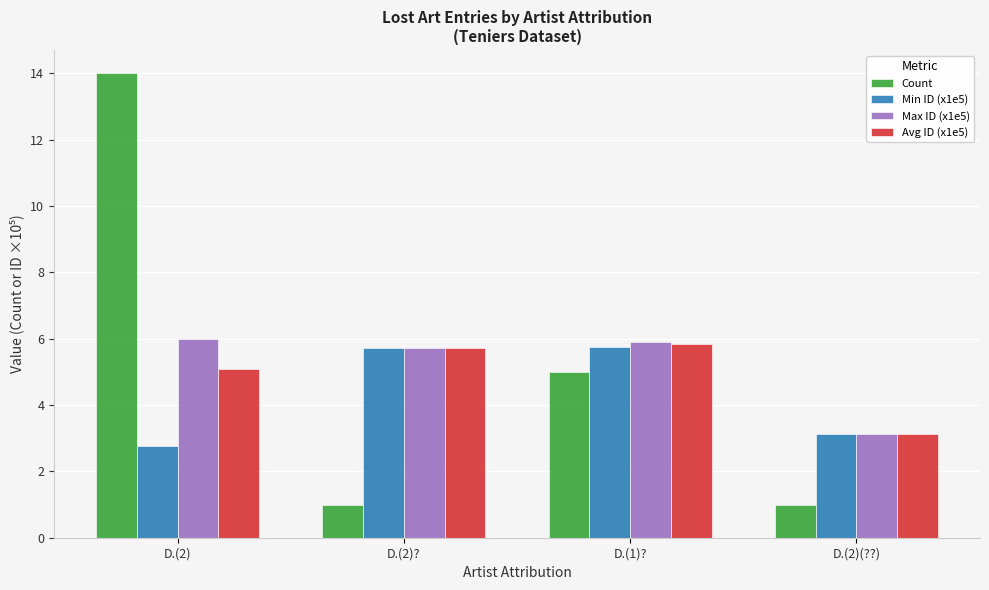

List the labels in order of Avg ID (x1e5) value, largest first.

D.(1)?, D.(2)?, D.(2), D.(2)(??)